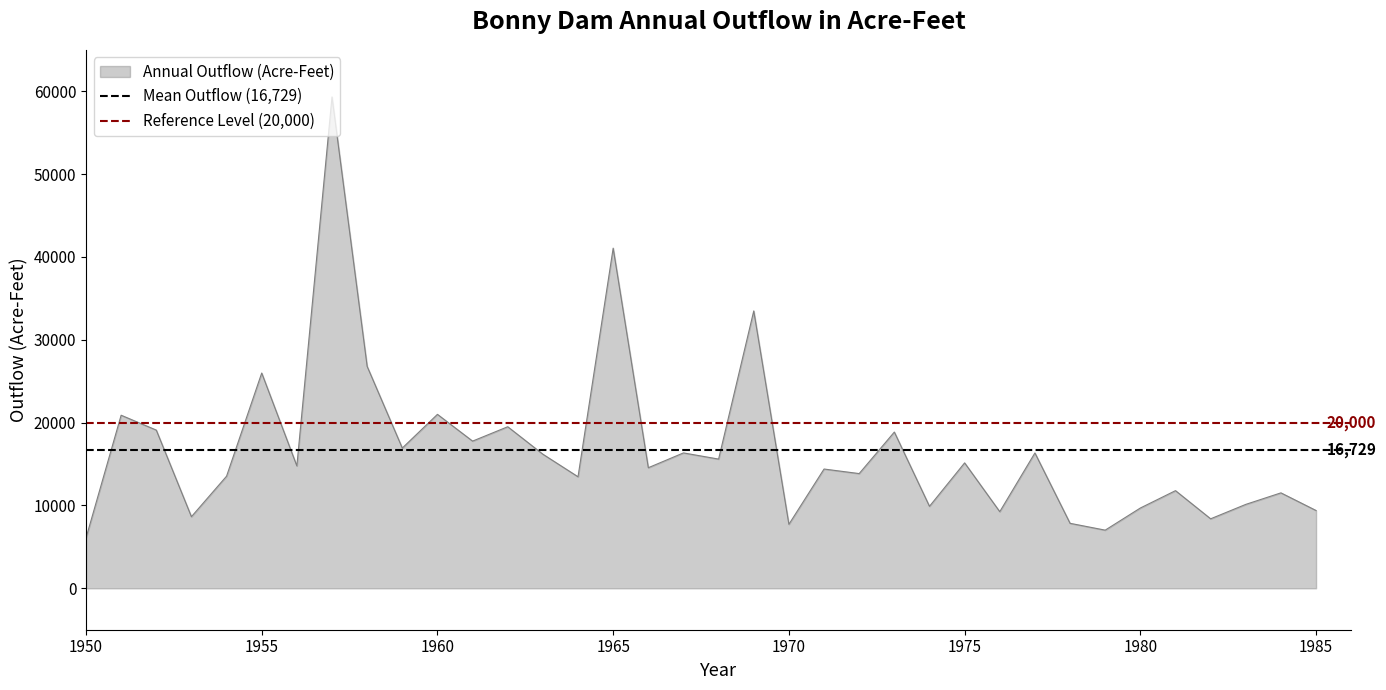

What is the lowest value of the Annual Outflow (Acre-Feet) series?

6064